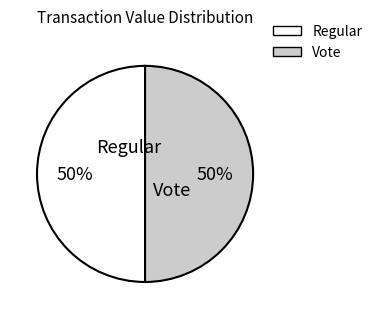

The Vote slice represents 50% of the pie. True or false?

True